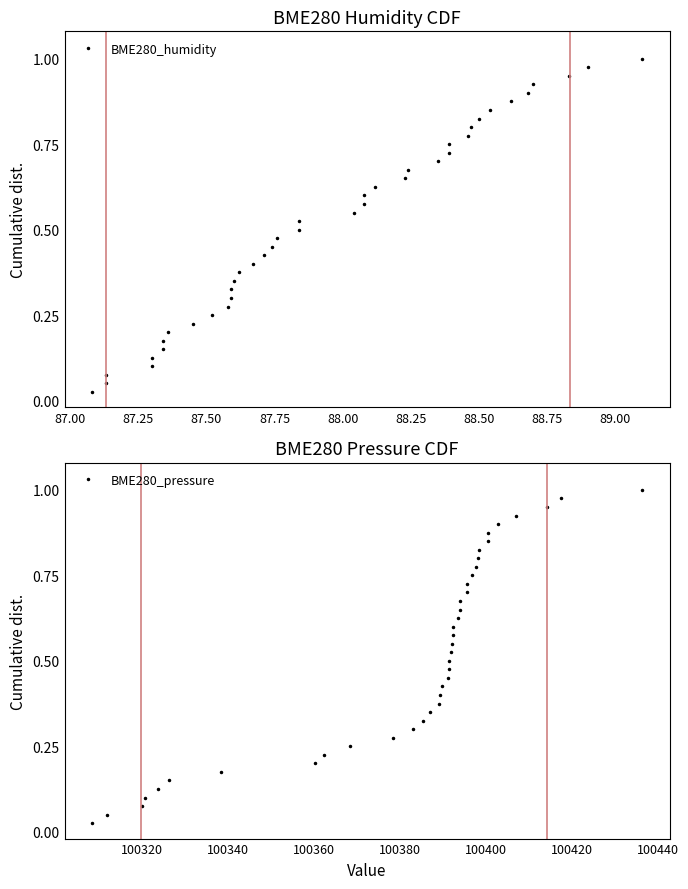

What are all the series names shown in the legend?

BME280_humidity, BME280_pressure